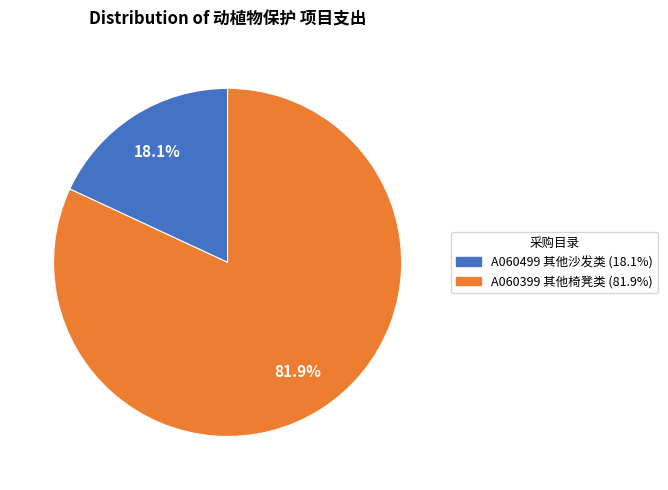

How many slices are in this pie chart?

2